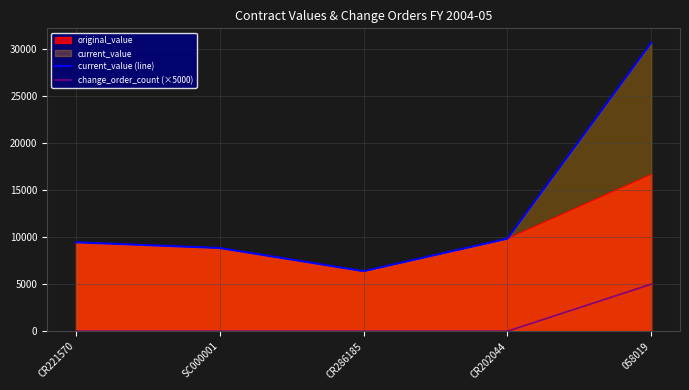

True or false: change_order_count (×5000) and current_value (line) cross at least once.

False